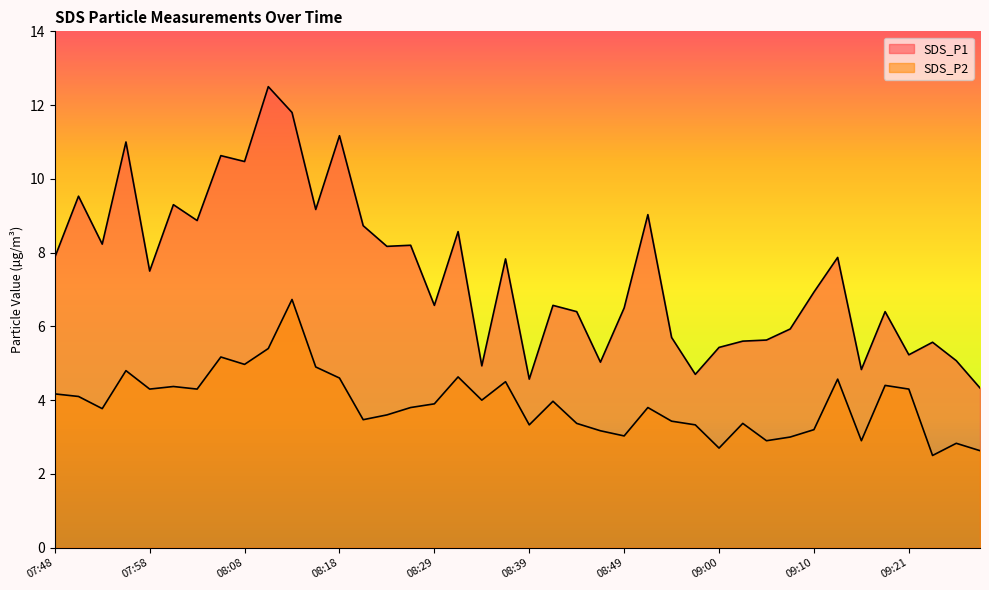

Rank the series by their average value, from highest to lowest.

SDS_P1, SDS_P2